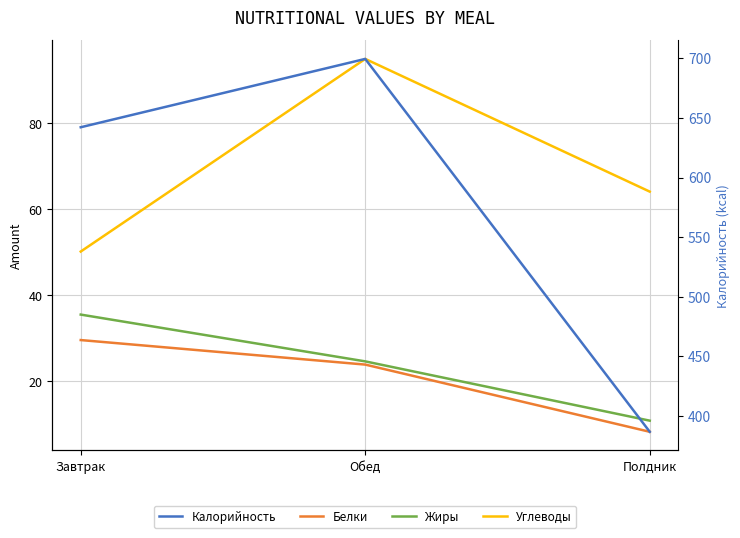

What is the difference between the Углеводы values at Полдник and Завтрак?

14.0